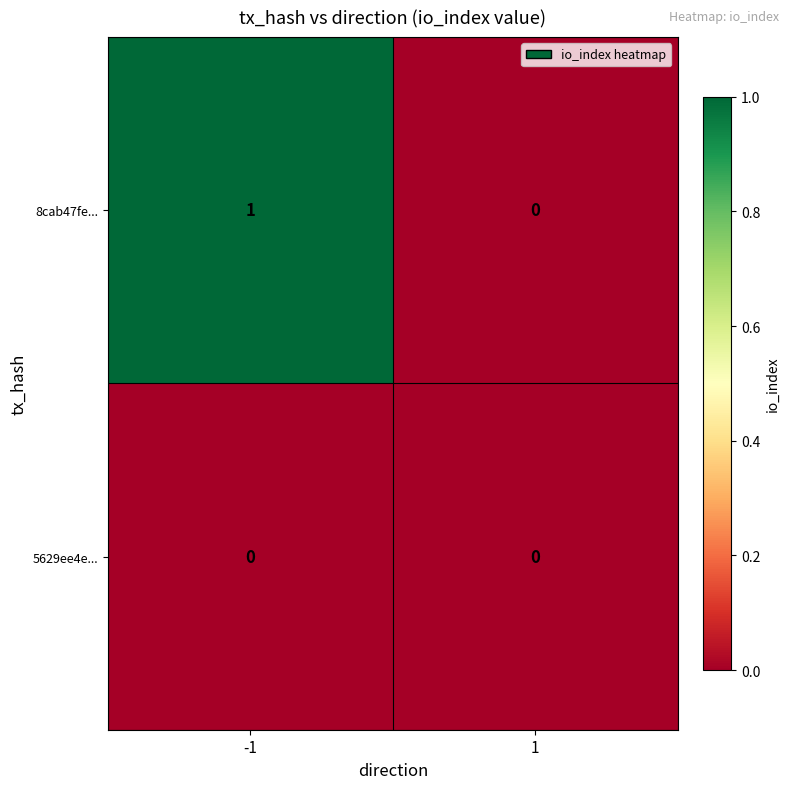

True or false: 8cab47fe... has a value of 0 at 1.

True